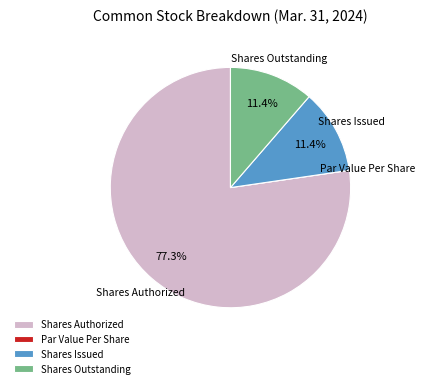

True or false: Shares Authorized accounts for 71% of the total.

False